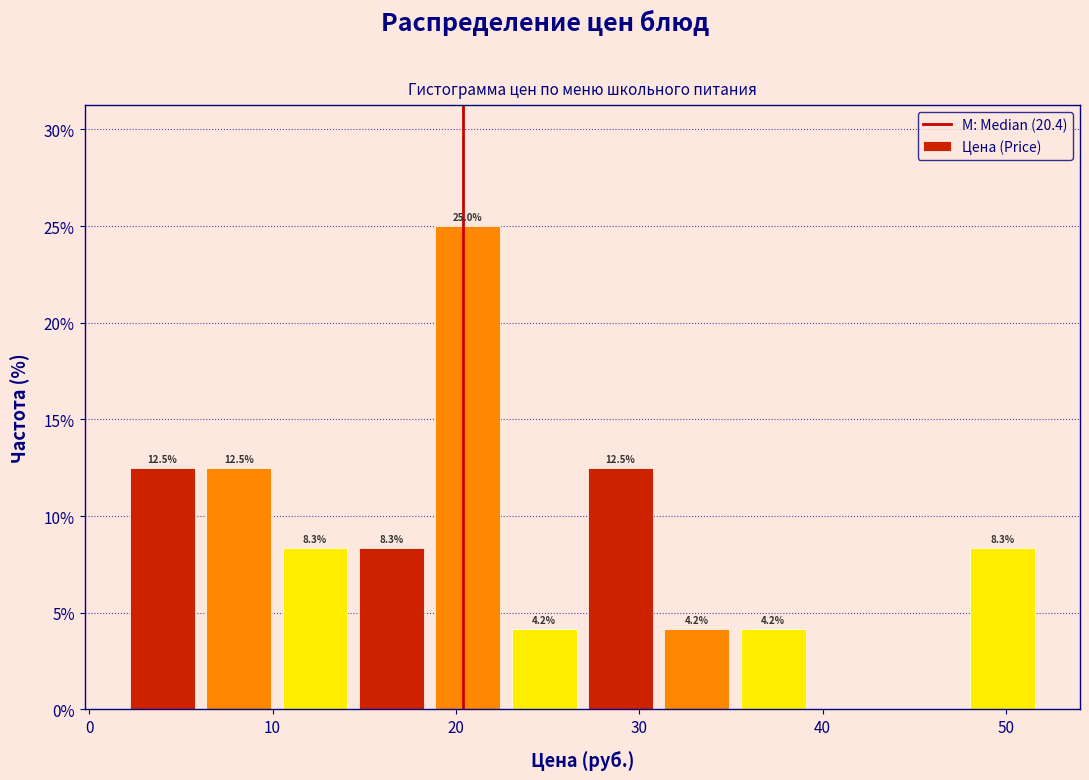

Which range on the x-axis has the tallest bar?

19 to 23